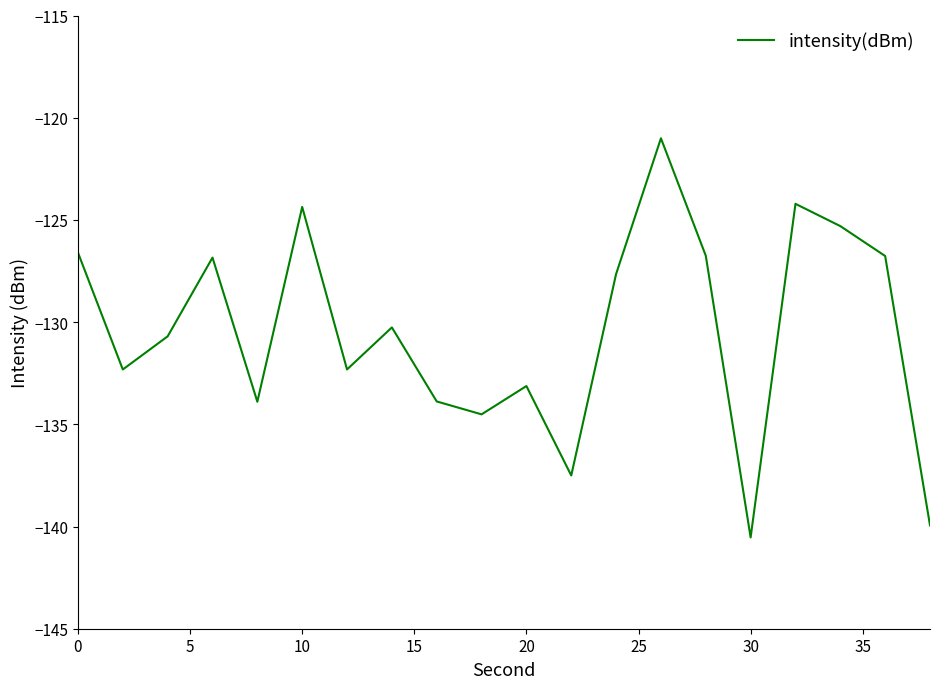

What is the difference between the maximum and minimum values?

19.5